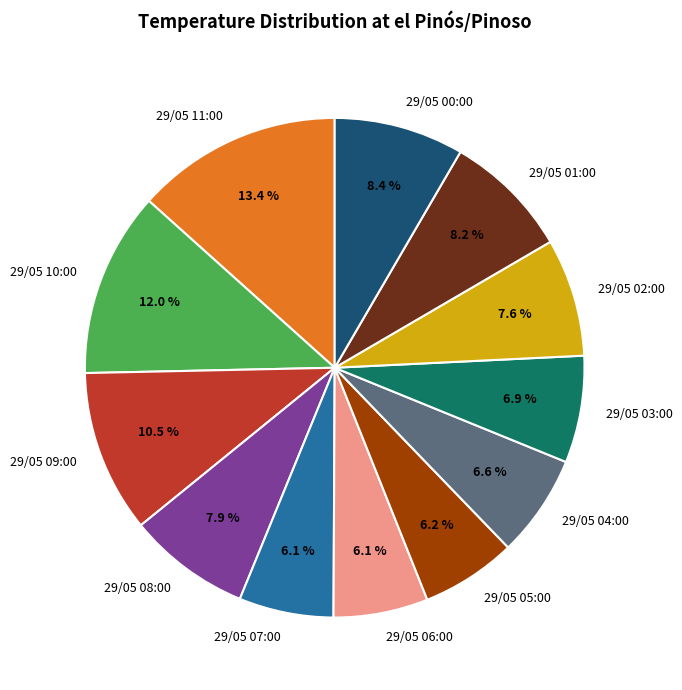

To the nearest percent, what portion does 29/05 08:00 represent?

8%